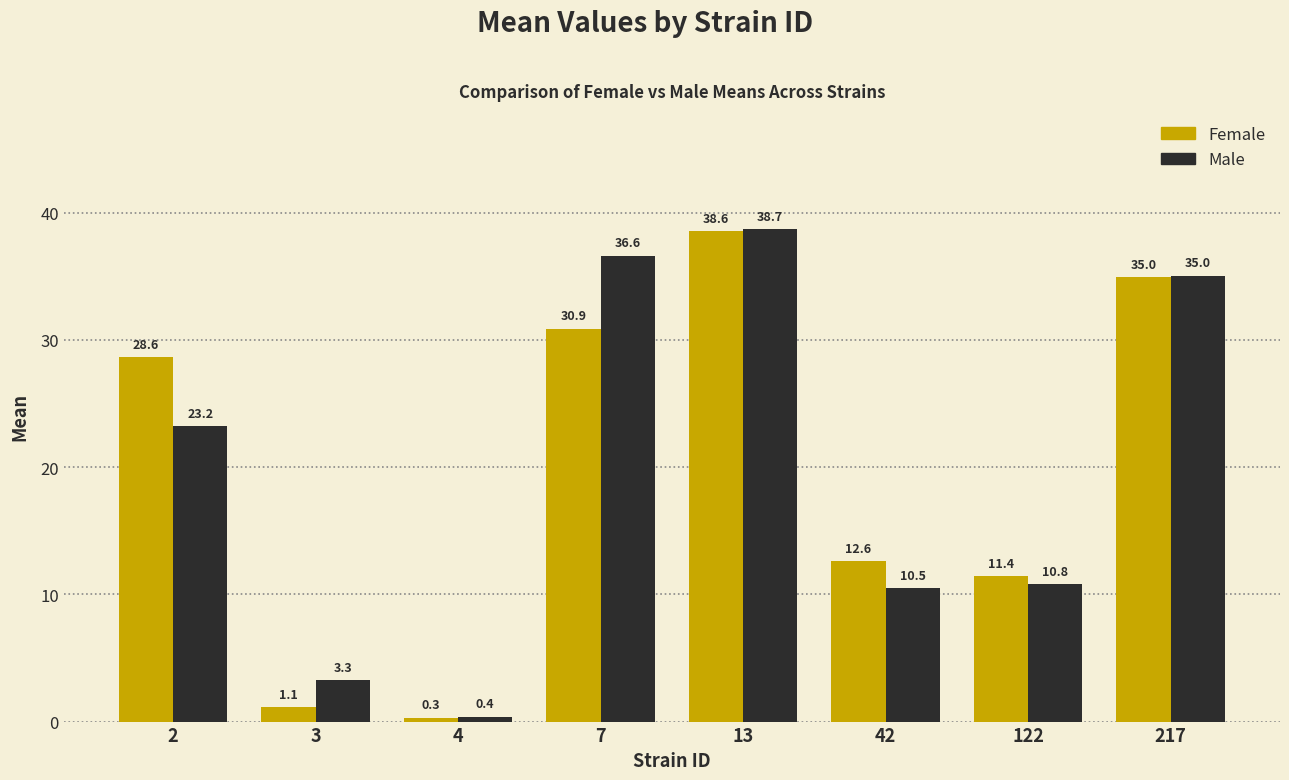

What is the spread (max minus min) of values at 122?

0.6